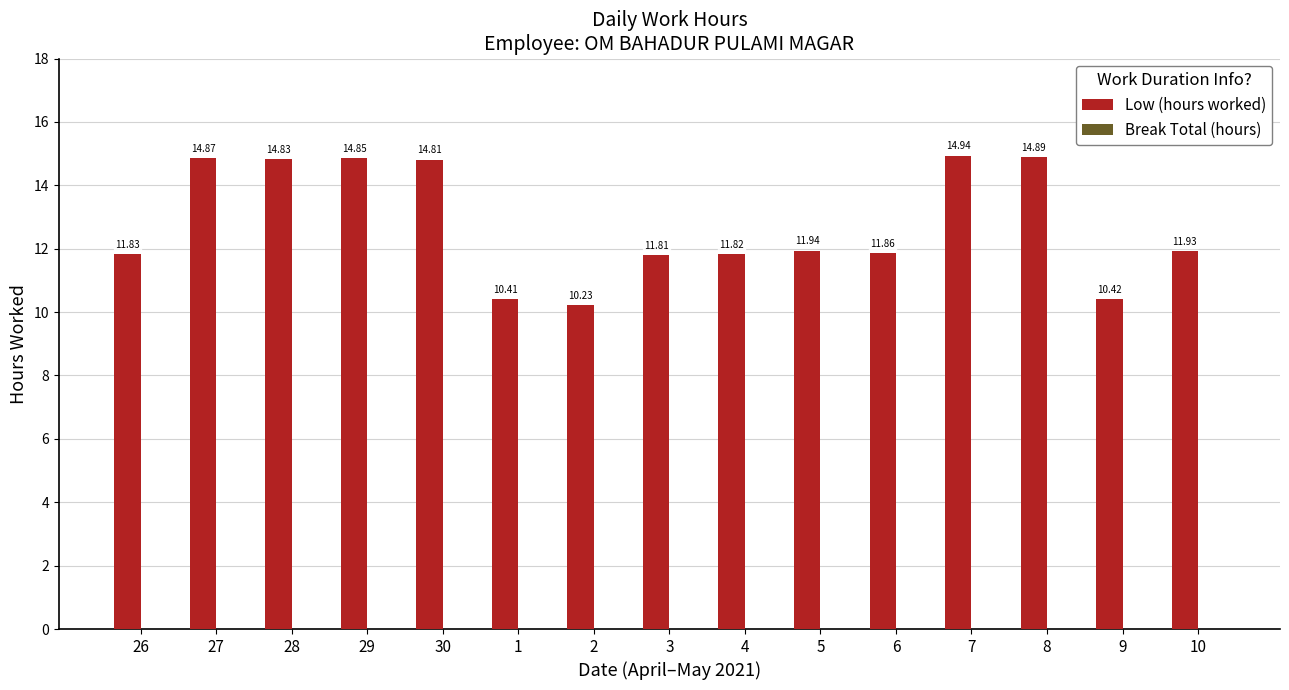

What is the change in value from 3 to 10?

+0.1